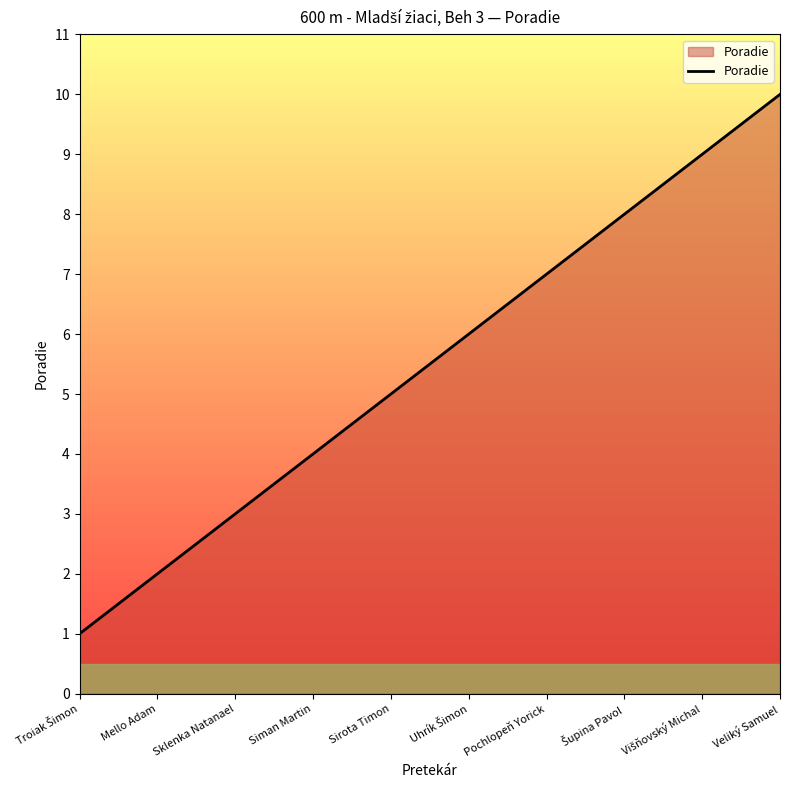

Is it true that the value at Mello Adam is 2?

True